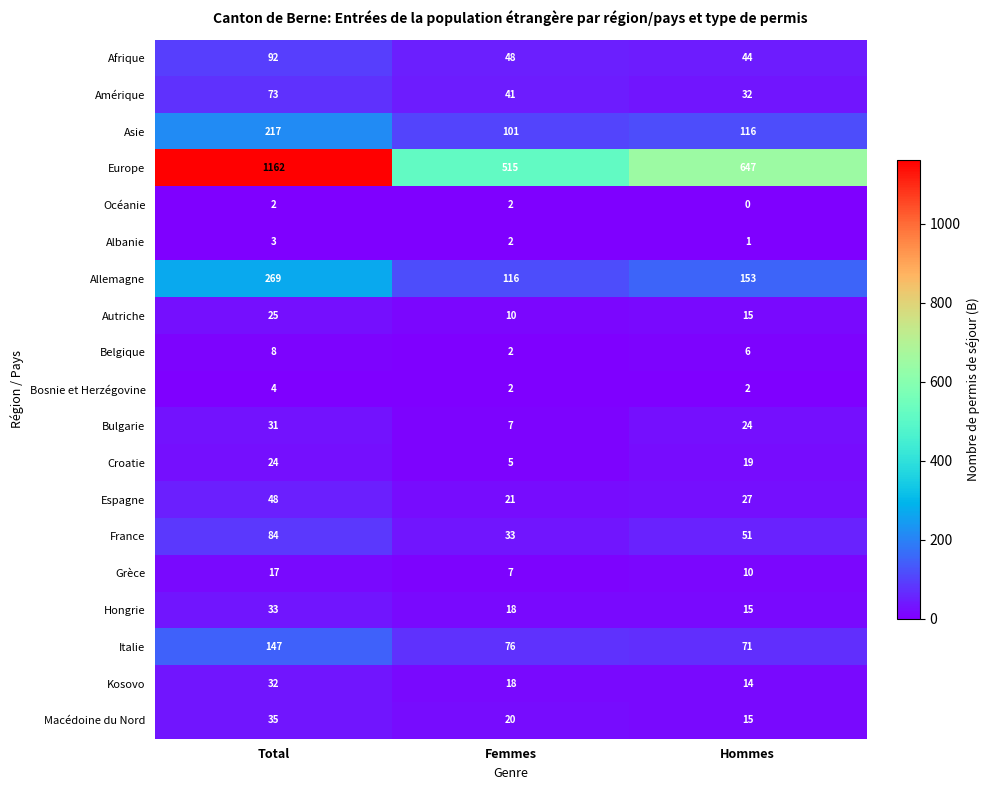

Which series has the widest spread of values?

Europe